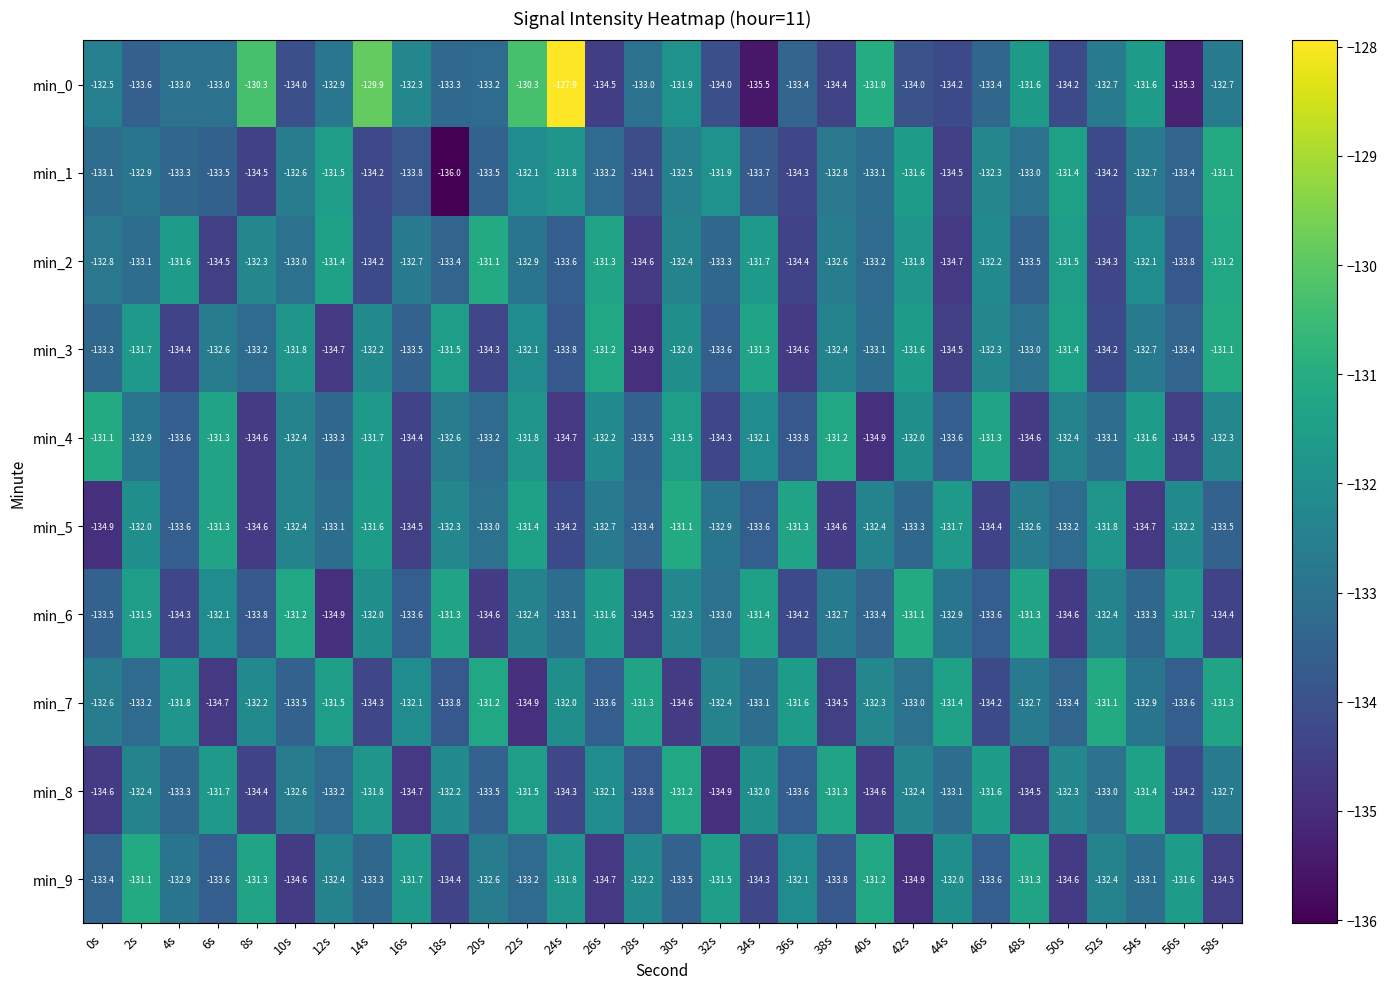

What is the approximate value of min_4 at 0s?

-131.1